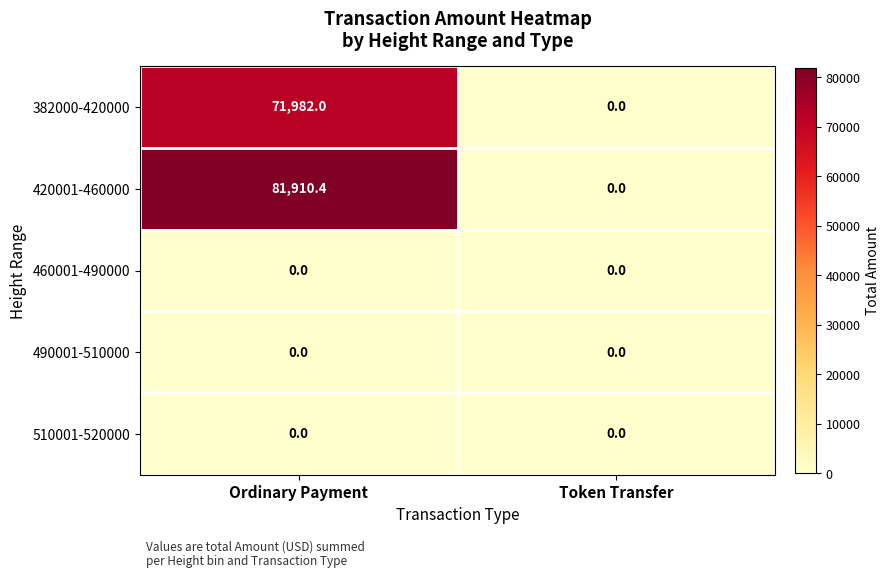

Reading left to right, transcribe all the data shown in this chart.

382000-420000: Ordinary Payment=71982.0	Token Transfer=0.0
420001-460000: Ordinary Payment=81910.4	Token Transfer=0.0
460001-490000: Ordinary Payment=0.0	Token Transfer=0.0
490001-510000: Ordinary Payment=0.0	Token Transfer=0.0
510001-520000: Ordinary Payment=0.0	Token Transfer=0.0